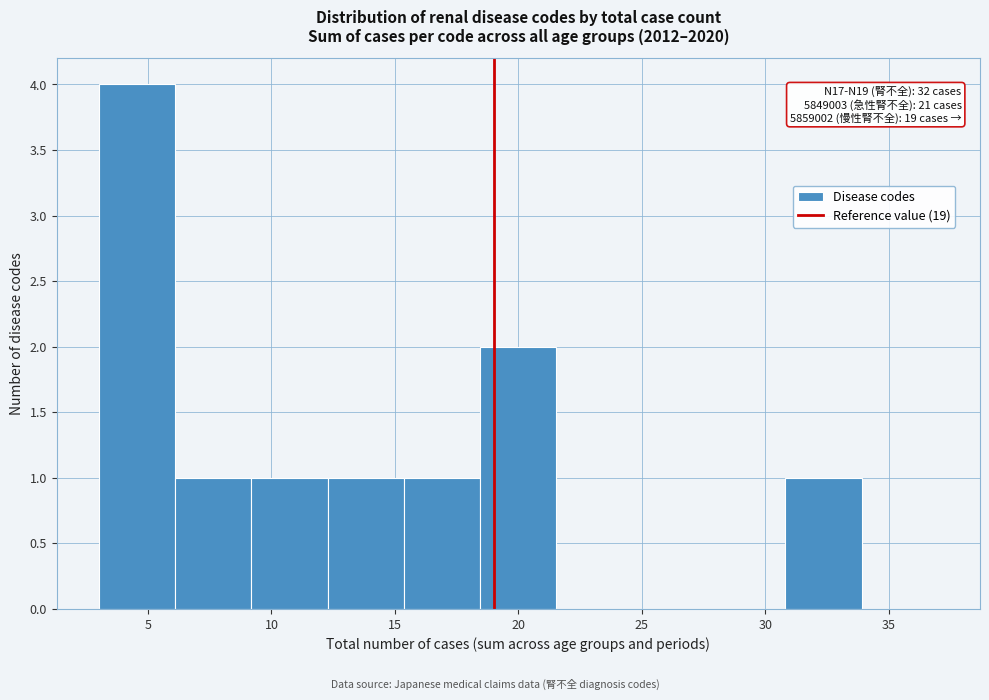

Over which range of the x-axis is the bar tallest?

3.0 to 6.0